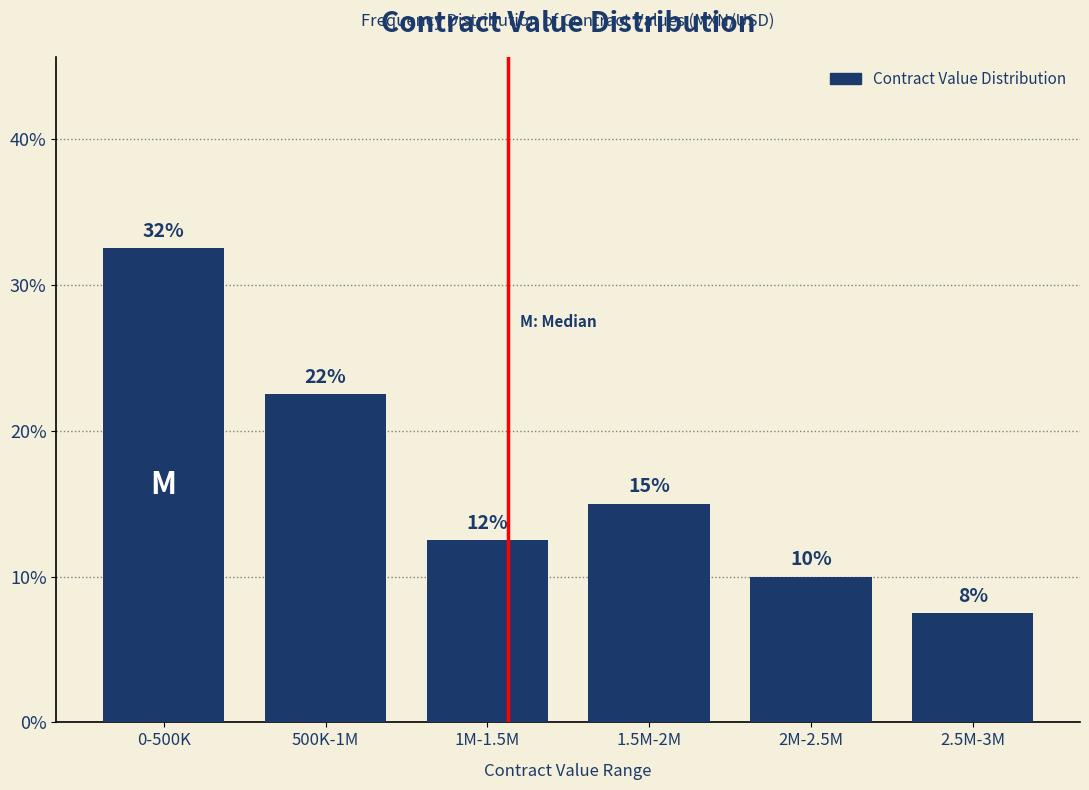

How many bars are there in total?

6